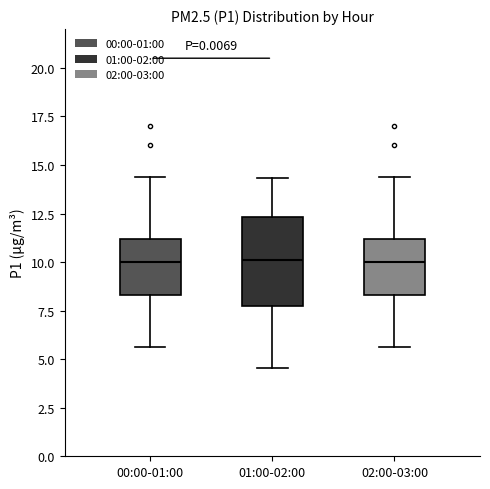

Comparing the boxes themselves (not the whiskers), which one is the tallest?

01:00-02:00